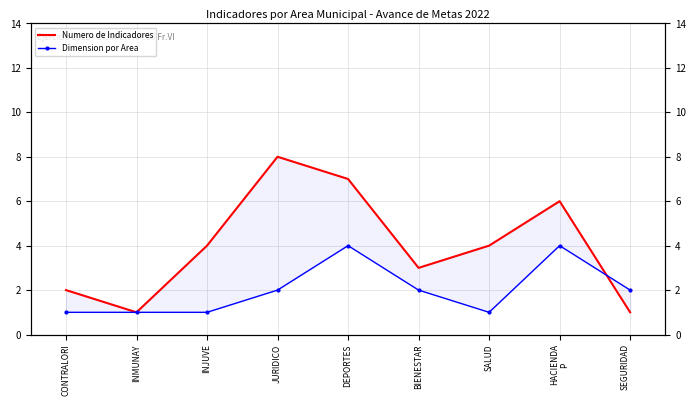

At which label is Dimension por Area closest to 2?

JURIDICO